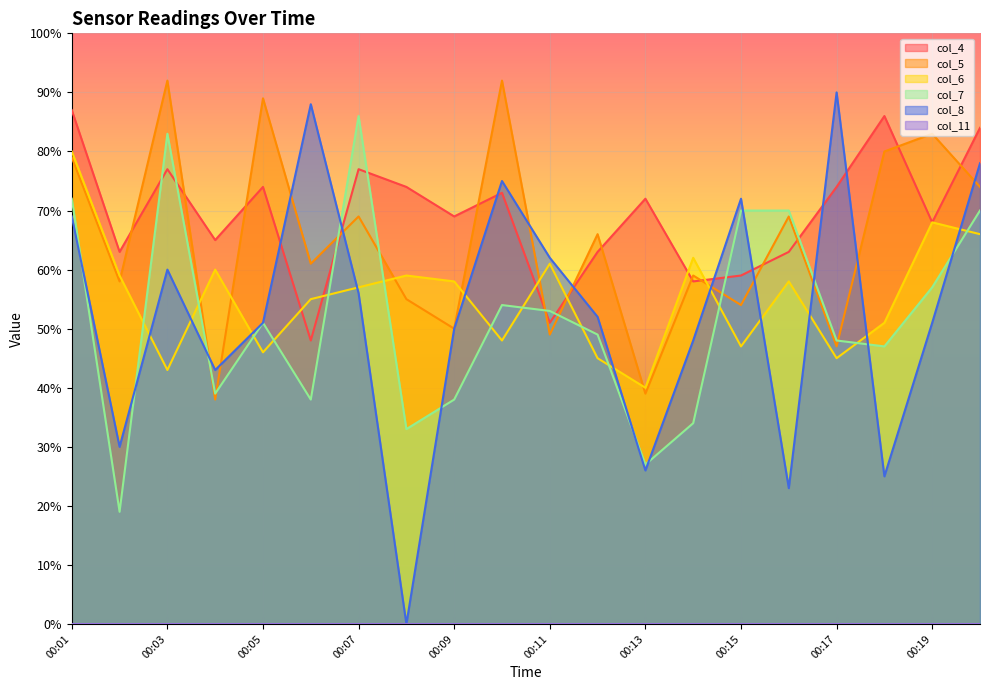

Where do col_7 and col_6 first cross each other?

00:02 and 00:03